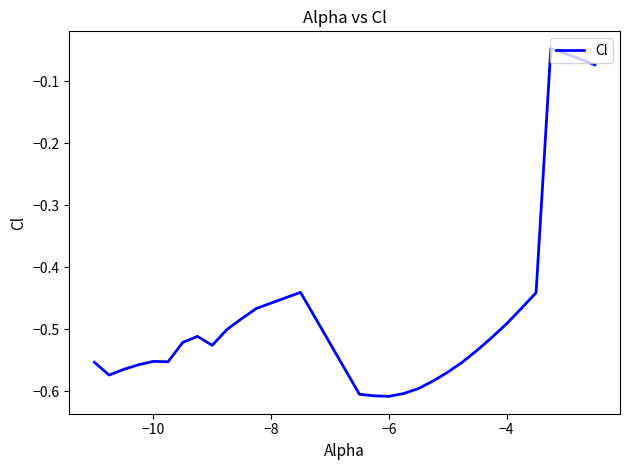

What is the difference between the maximum and minimum values?

0.6